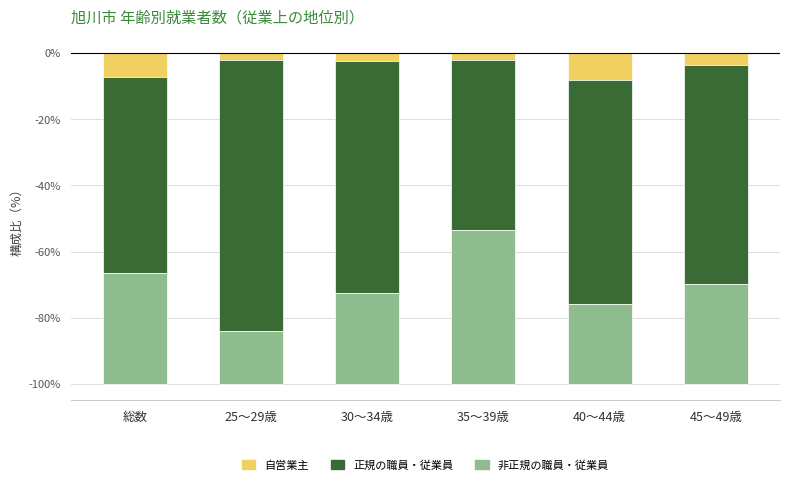

Is the value of 非正規の職員・従業員 at 25～29歳 greater than the value of 正規の職員・従業員 at 総数?

Yes